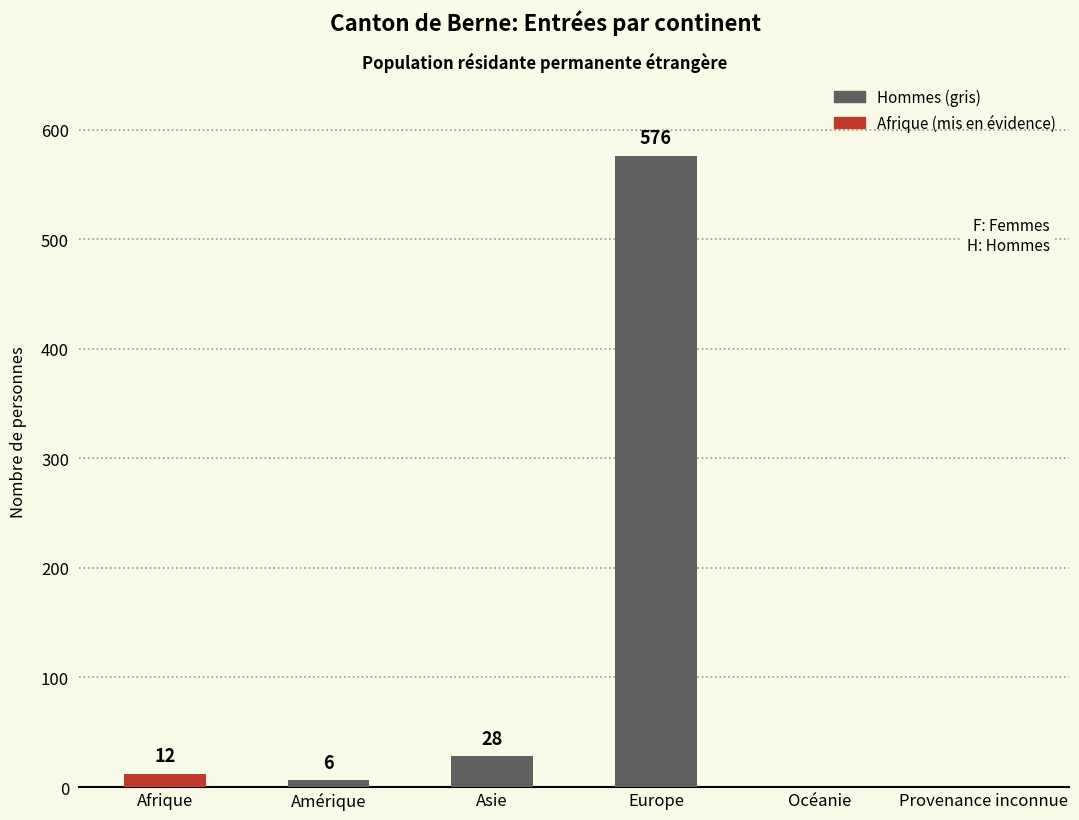

Count the number of categories in the chart.

6